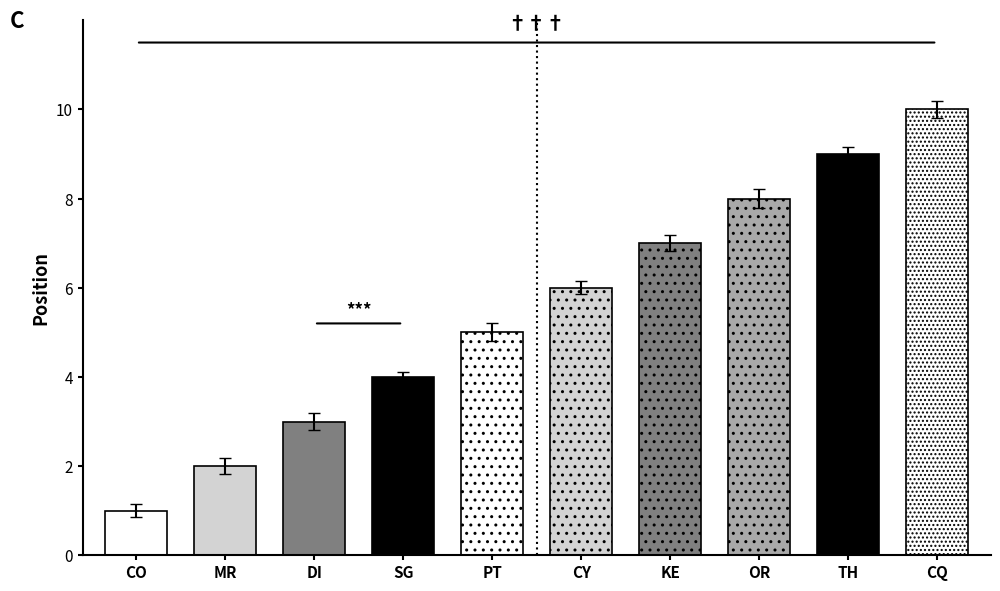

What is the value of the 2nd bar from the left?

2